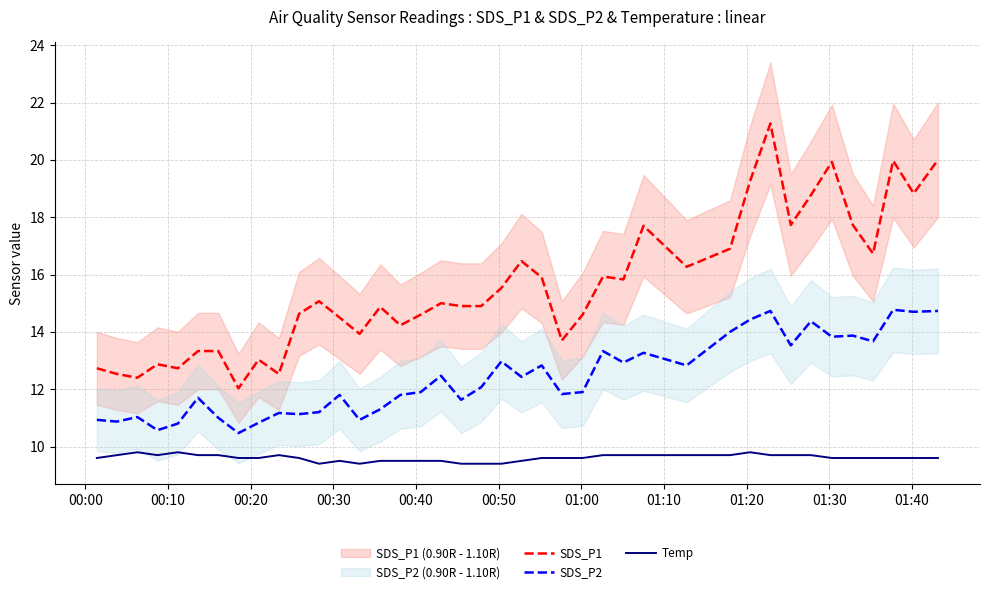

What are all the series names shown in the legend?

SDS_P1, SDS_P2, Temp